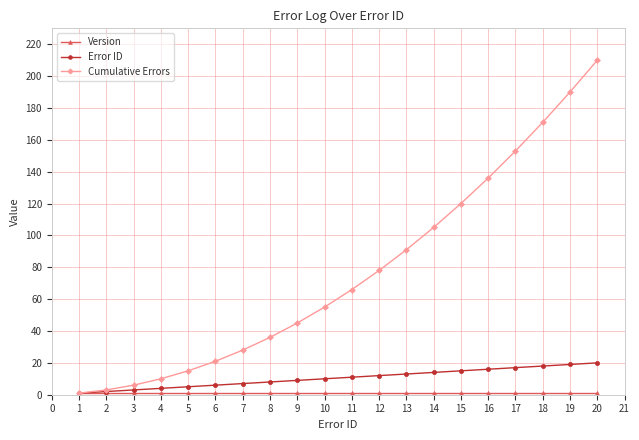

Which series has the largest total across all categories?

Cumulative Errors